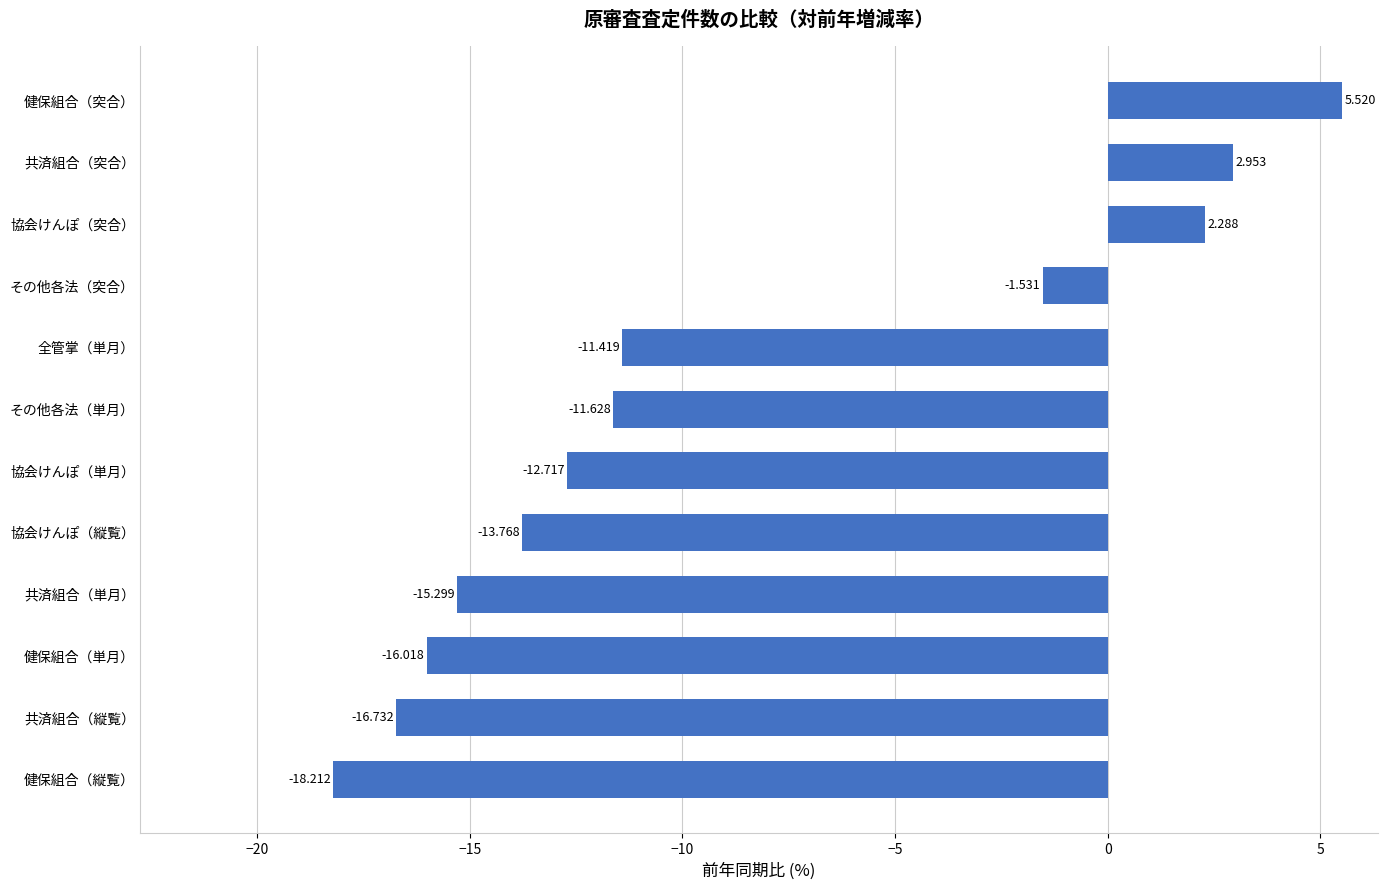

Between 健保組合（縦覧） and 協会けんぽ（縦覧）, which is larger?

協会けんぽ（縦覧）